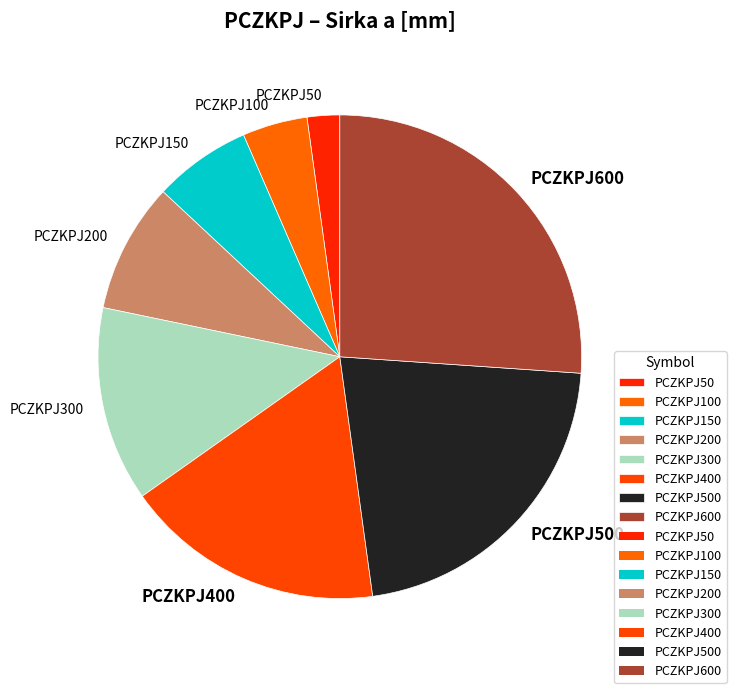

The PCZKPJ200 slice represents 1% of the pie. True or false?

False